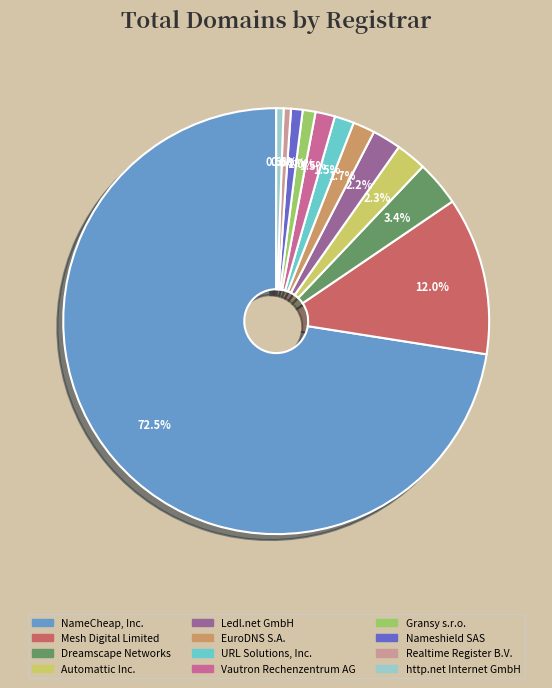

Which slice is the largest?

NameCheap, Inc.